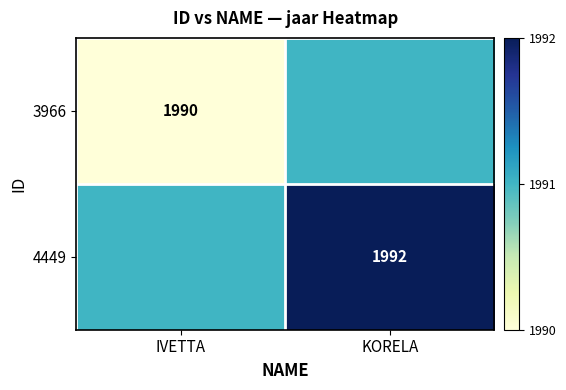

Which has a higher value, KORELA or IVETTA?

KORELA